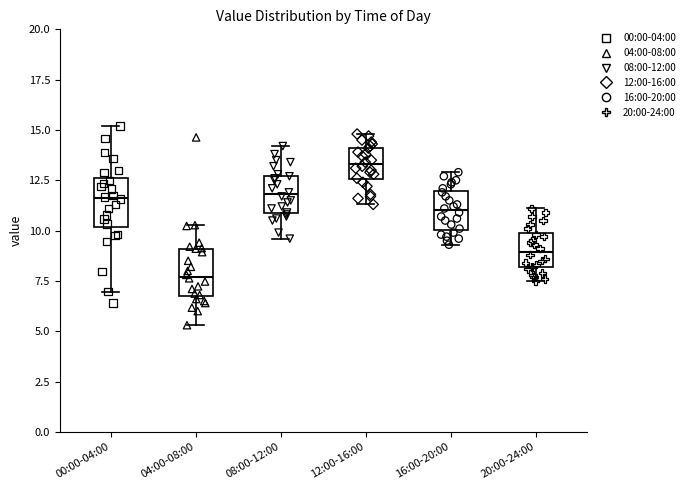

Reading left to right, read every box against the y-axis: the position of its median line, the range the box covers, and the ends of its whiskers. The values are not printed on the chart, so give them approximately, as read against the axis.

00:00-04:00: median 11.5, box 10.0 to 12.5, whiskers 7.0 to 15.0
04:00-08:00: median 7.5, box 7.0 to 9.0, whiskers 5.5 to 10.5
08:00-12:00: median 12.0, box 11.0 to 12.5, whiskers 9.5 to 14.0
12:00-16:00: median 13.5, box 12.5 to 14.0, whiskers 11.5 to 15.0
16:00-20:00: median 11.0, box 10.0 to 12.0, whiskers 9.5 to 13.0
20:00-24:00: median 9.0, box 8.0 to 10.0, whiskers 7.5 to 11.0